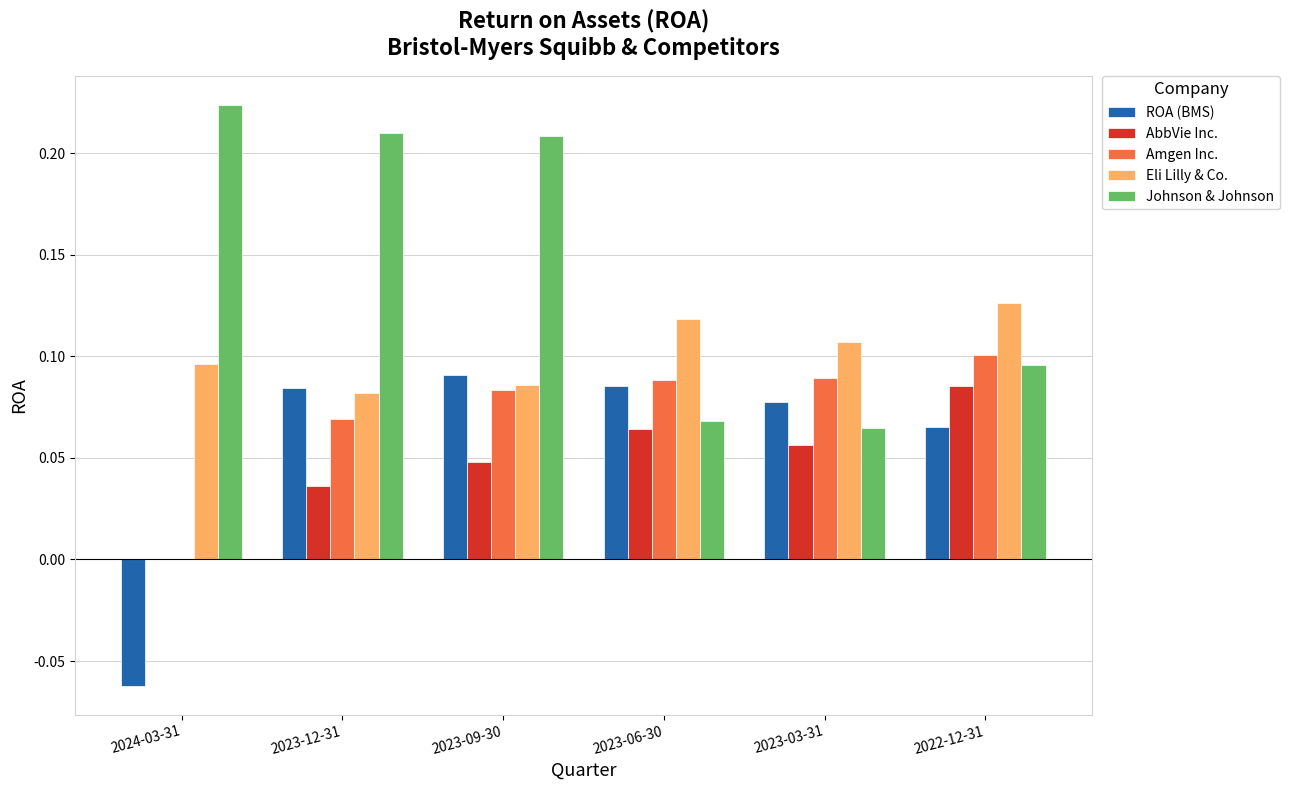

What are all the series names shown in the legend?

ROA (BMS), AbbVie Inc., Amgen Inc., Eli Lilly & Co., Johnson & Johnson